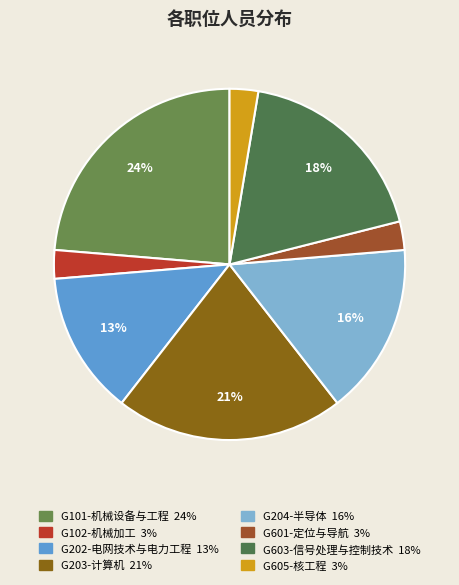

To the nearest percent, what is the average slice percentage?

12%